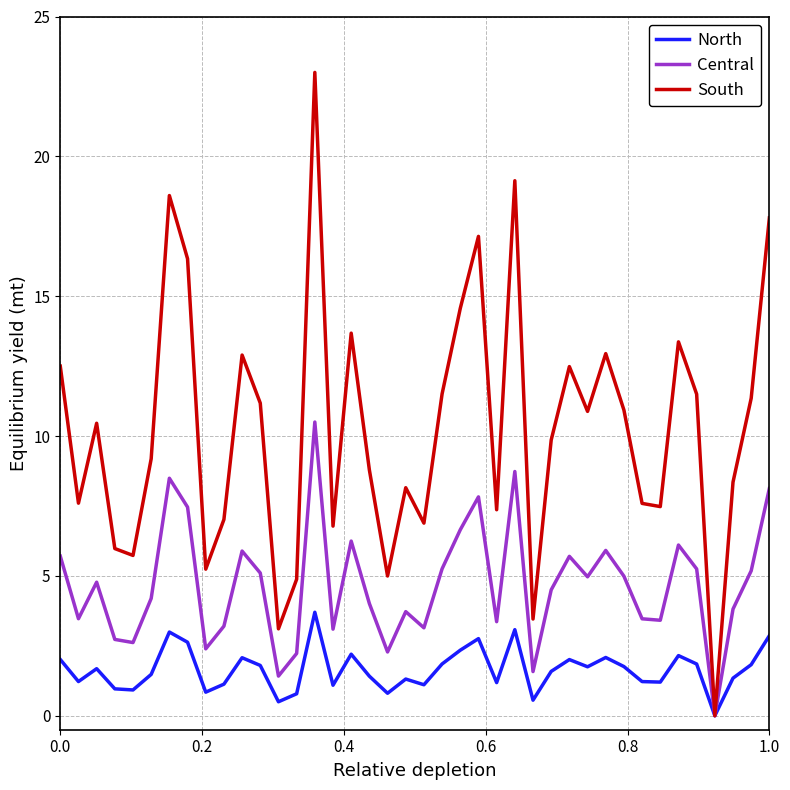

How many positive values does the North series have?

39